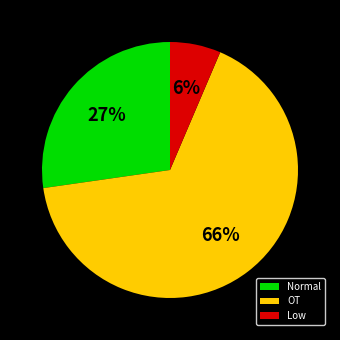

How many slices are in this pie chart?

3